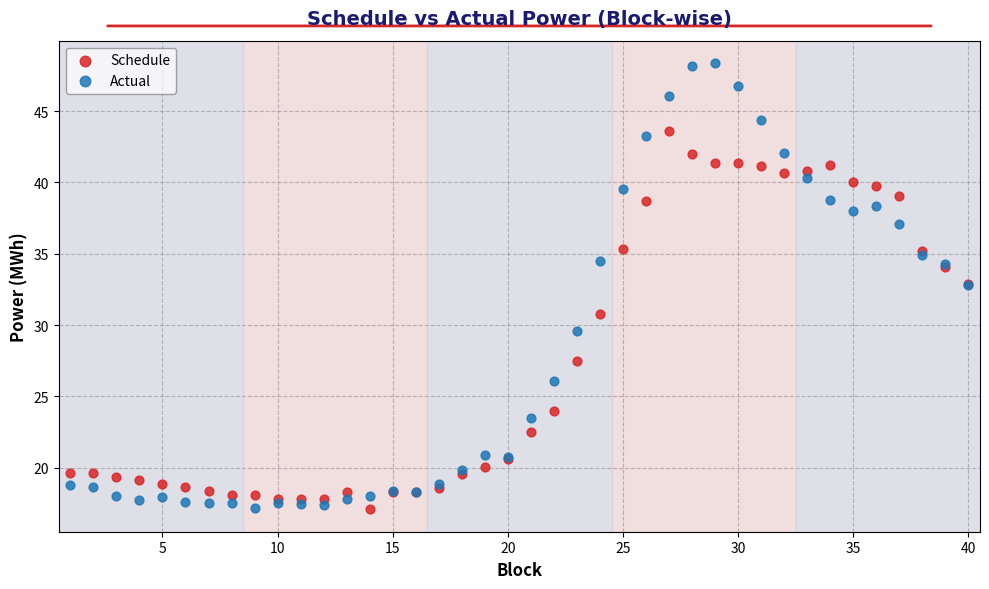

Which series contains the highest Y value?

Actual